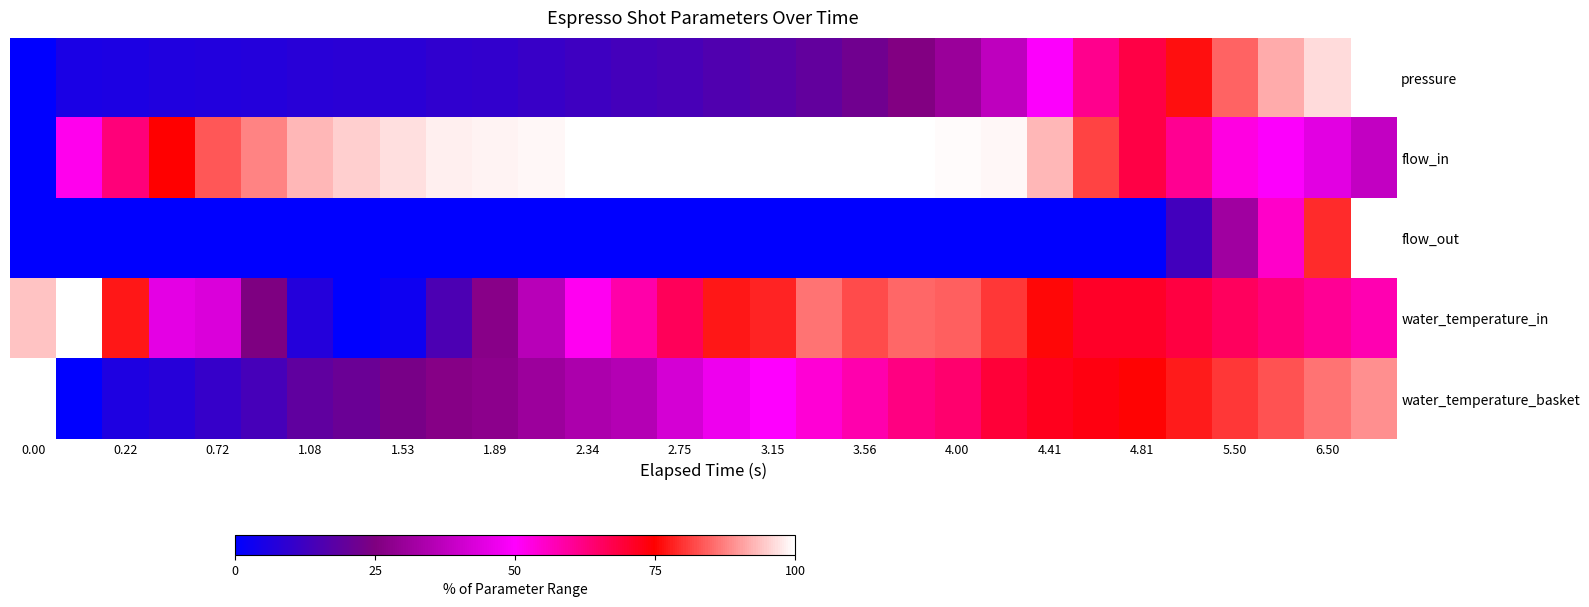

Reading left to right, what are all the values shown in this chart?

pressure: 0.0	5.3	5.5	6.4	6.9	7.2	8.1	8.6	8.6	9.6	10.0	11.1	12.2	13.4	14.4	16.0	17.4	19.3	22.2	25.4	30.1	37.3	49.5	61.3	68.1	76.5	84.7	91.8	96.5	100.0
flow_in: 0.0	51.7	63.1	75.0	83.4	87.6	92.7	95.1	96.8	98.2	98.7	99.1	100.0	100.0	99.7	99.7	99.9	99.6	99.6	99.6	99.4	99.0	92.9	81.3	68.1	60.7	53.1	49.3	44.2	37.9
flow_out: 0.0	0.0	0.0	0.0	0.0	0.0	0.0	0.0	0.0	0.0	0.0	0.0	0.0	0.0	0.0	0.0	0.0	0.0	0.0	0.0	0.0	0.0	0.0	0.0	0.0	13.2	31.6	55.3	78.9	100.0
water_temperature_in: 93.8	100.0	77.3	44.5	42.9	24.9	7.3	0.0	2.8	14.8	26.9	36.1	51.3	58.5	66.1	77.3	78.4	86.0	82.1	84.9	84.0	80.4	75.6	70.9	70.9	68.6	65.8	63.0	60.2	57.4
water_temperature_basket: 100.0	0.0	5.9	7.6	10.6	13.7	18.8	21.0	23.8	26.3	27.5	30.5	33.6	35.3	41.7	46.5	49.9	54.1	58.0	62.5	64.4	69.5	72.0	73.1	75.4	77.6	80.4	83.2	86.0	88.8